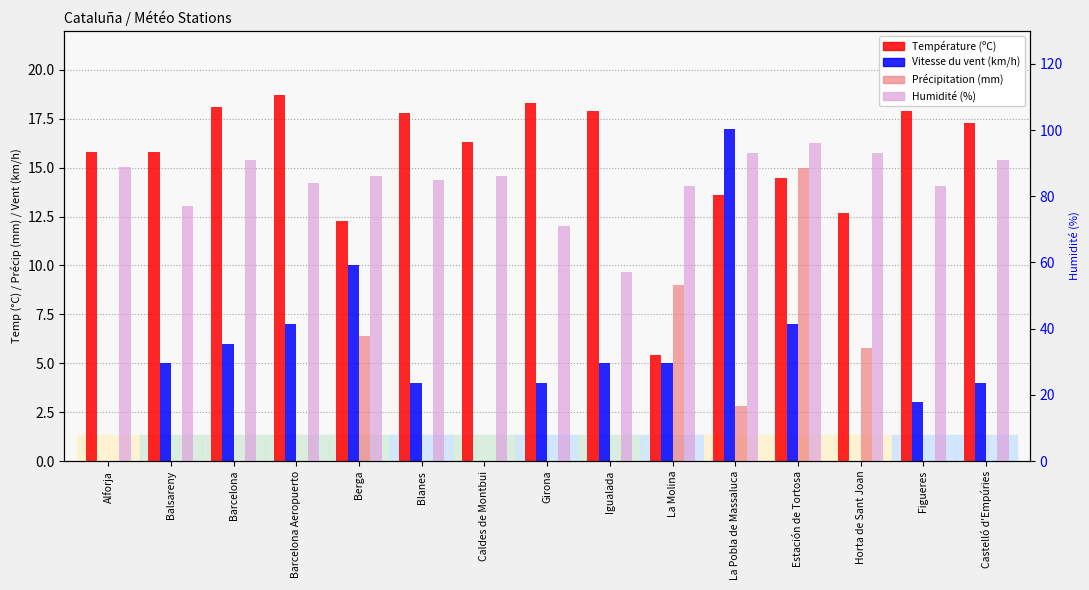

Is it true that Vitesse du vent (km/h) equals 4.0 at Castelló d'Empúries?

True